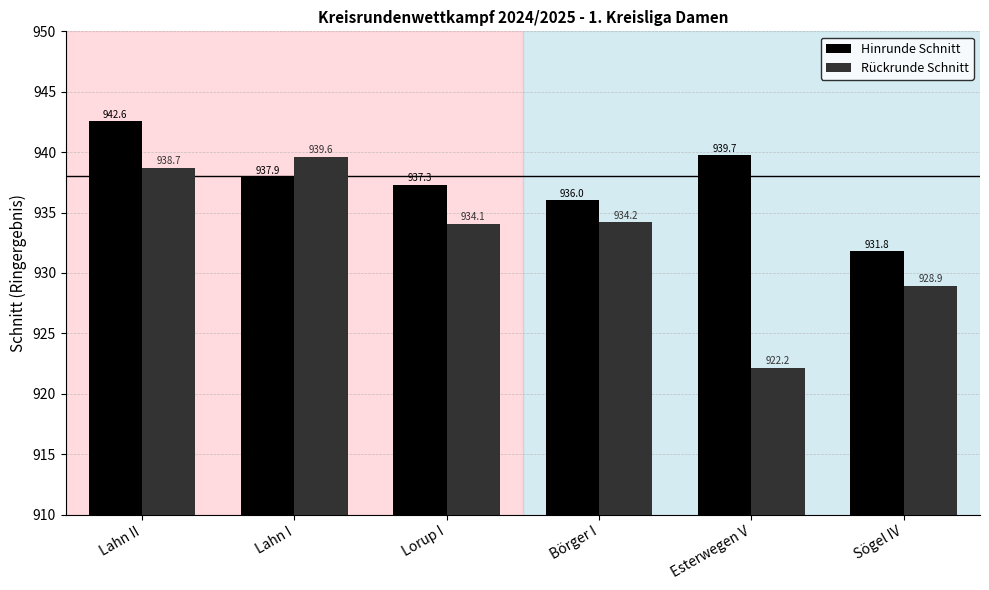

At which label does Hinrunde Schnitt first exceed 937?

Lahn II